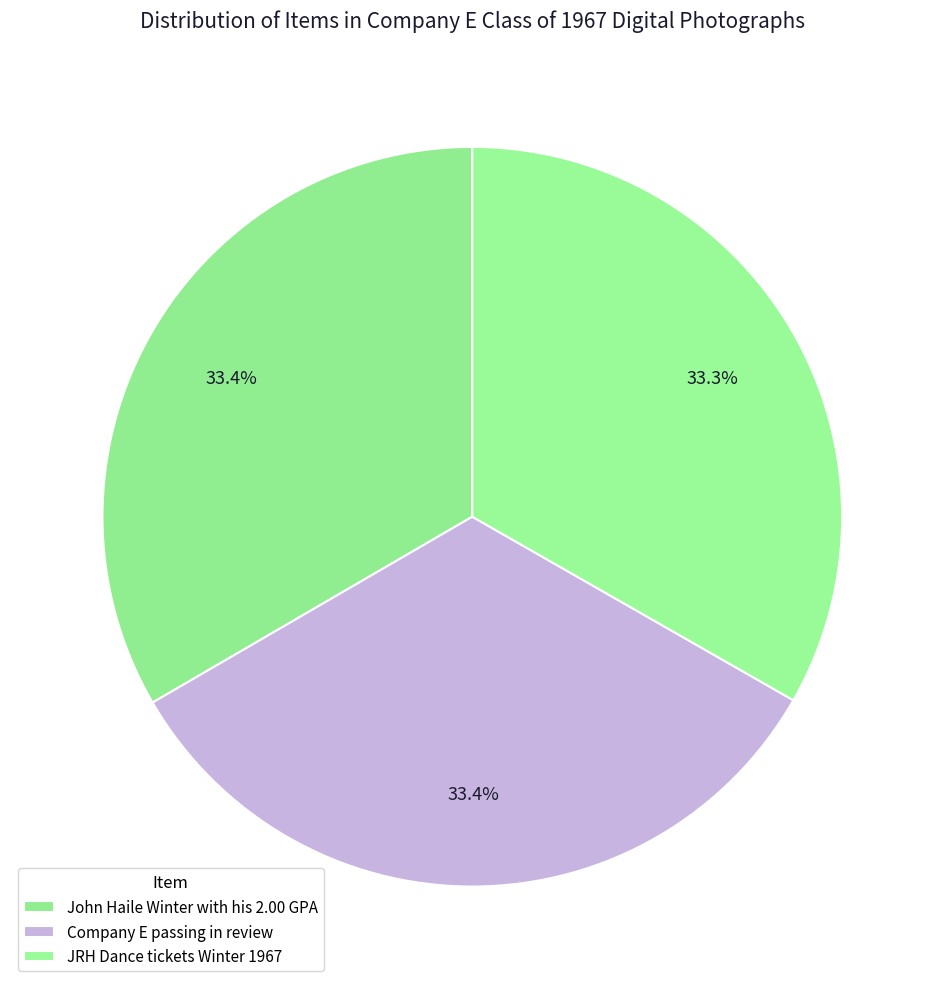

Count the number of slices in the pie.

3